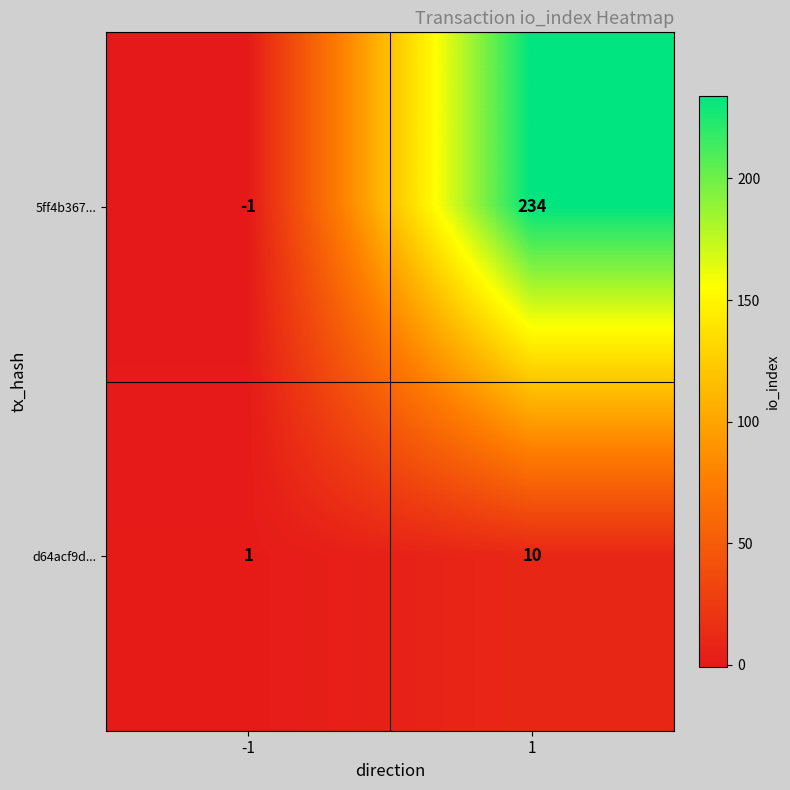

What is the smallest value displayed?

-1